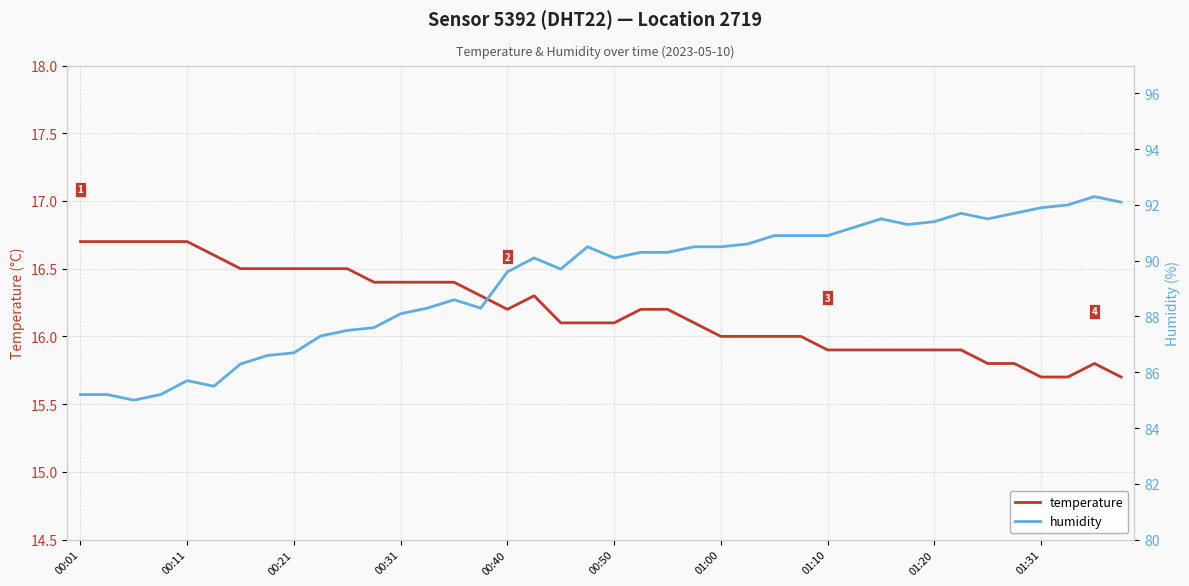

Is the value of temperature at 18 greater than the value of humidity at 22?

No